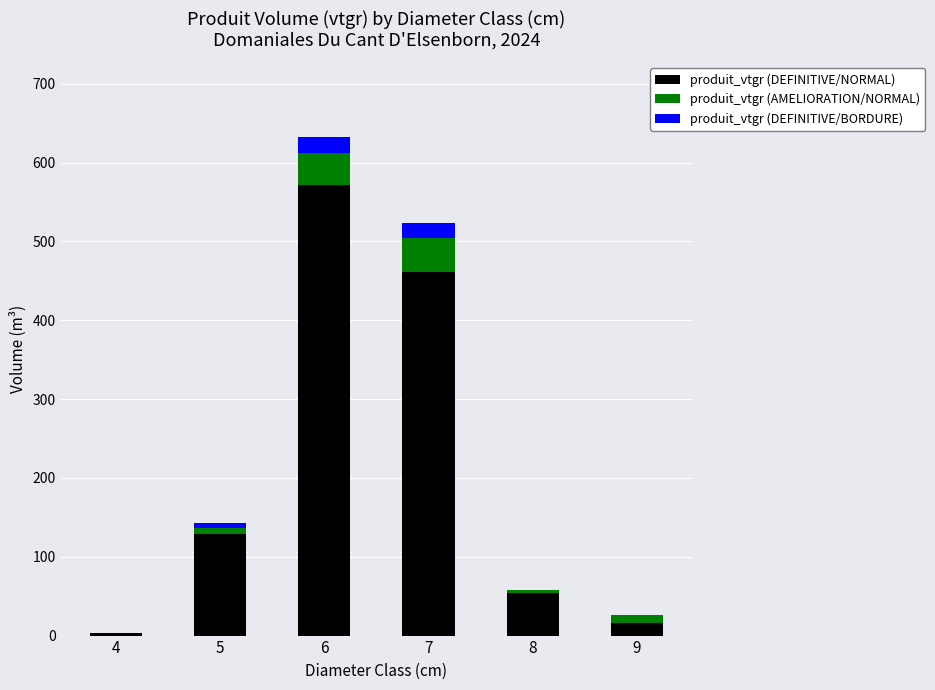

Reading left to right, list the values for the produit_vtgr (DEFINITIVE/NORMAL) series.

4=2.9	5=128.7	6=572.0	7=461.4	8=53.5	9=15.6